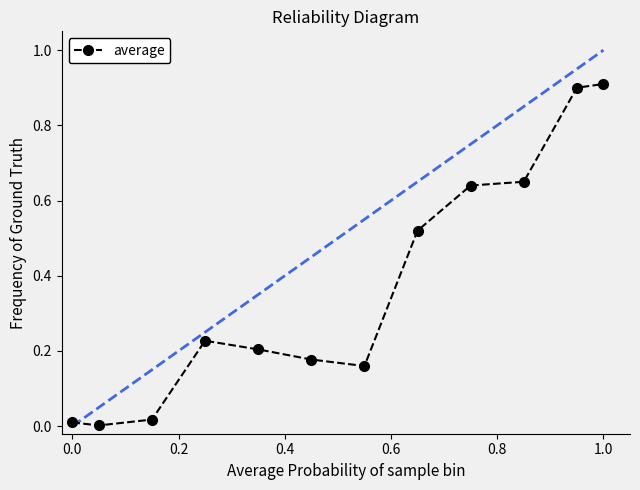

What is the difference between the maximum and second lowest values?

0.9